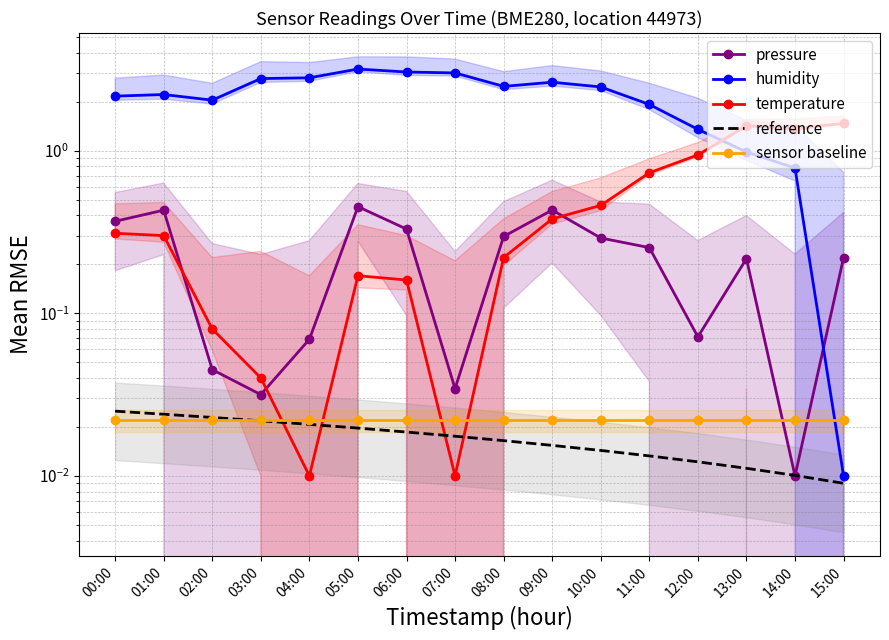

What is the label of the 4th point from the left?

03:00